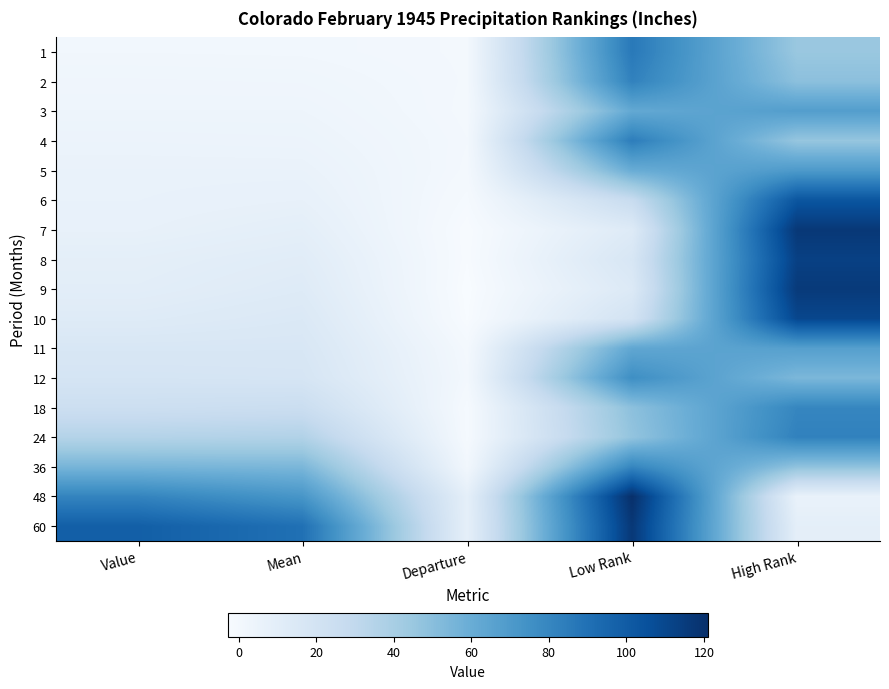

What is the total value across all series at Departure?

6.8